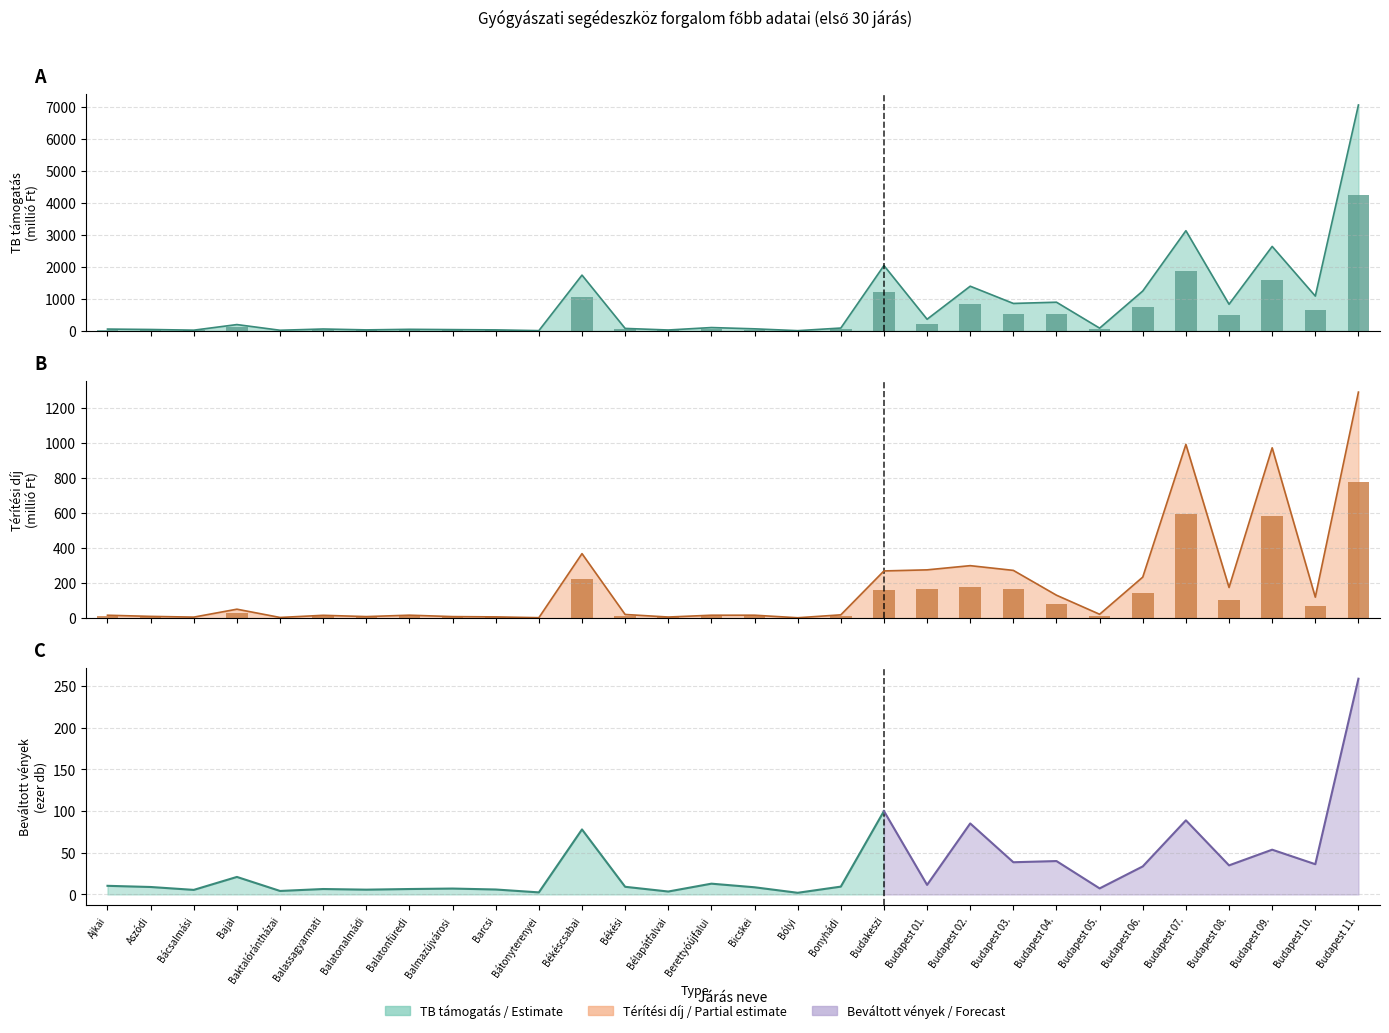

What is the value of the Lakossági térítési díj (ezer Ft) bar at the 4th from the left?

30.6